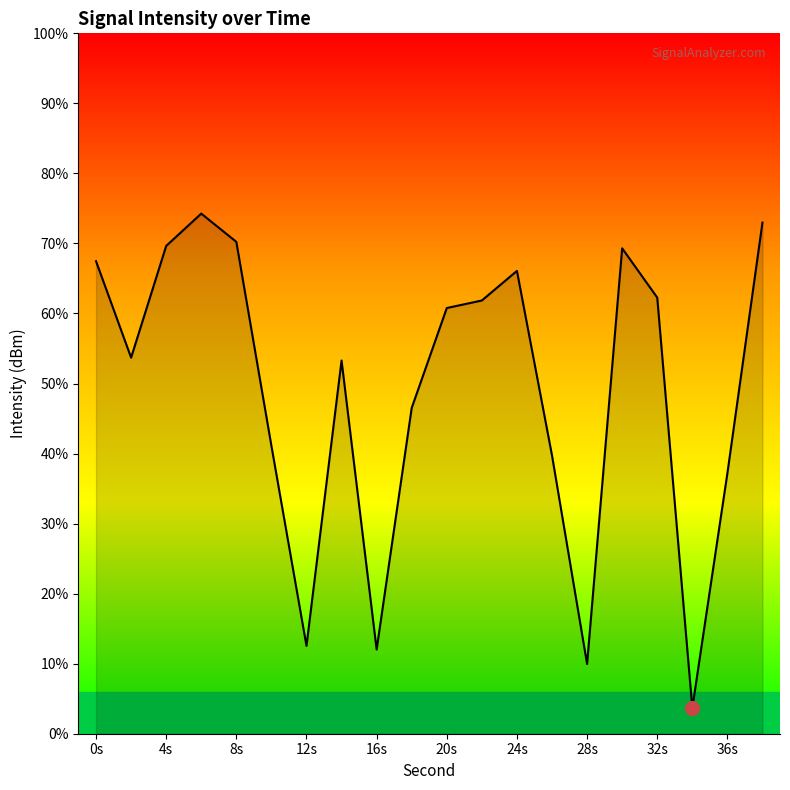

What position from the left is 28s?

8